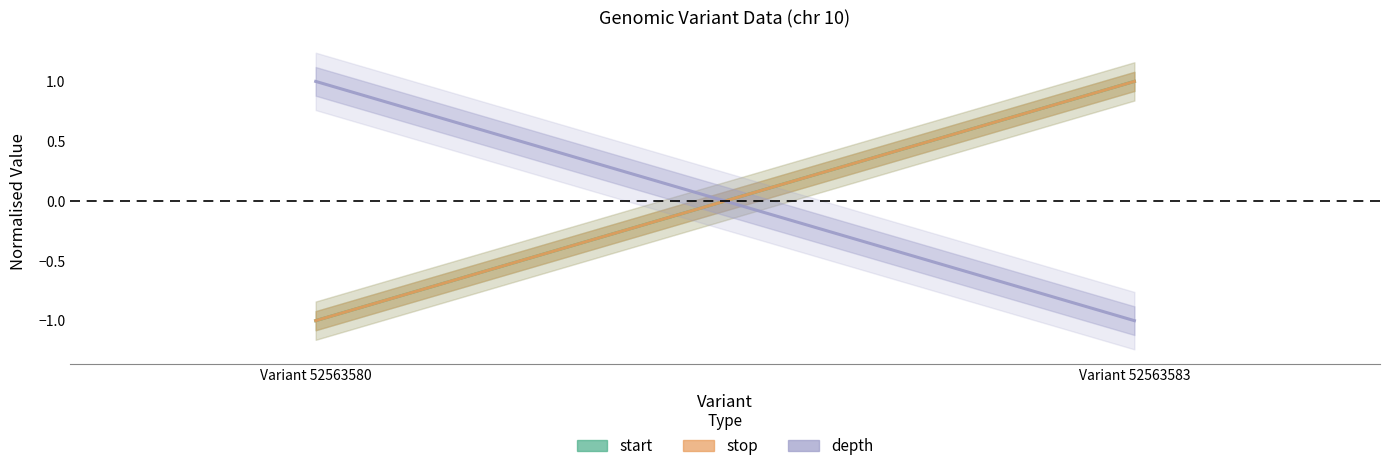

Which category has the lowest value across all series?

Variant 52563580